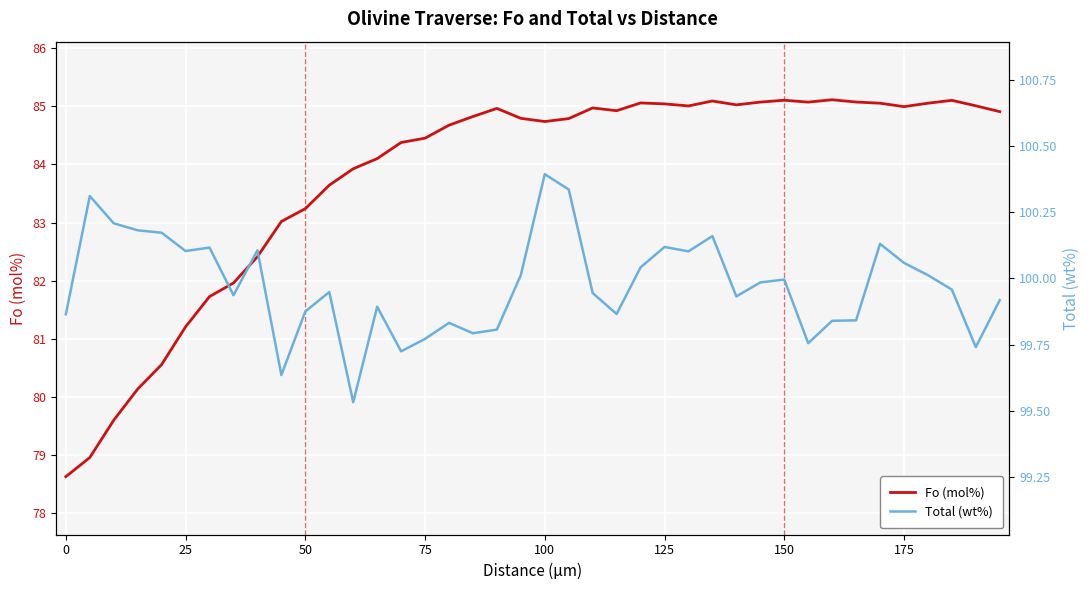

What is the lowest value of the Fo (mol%) series?

78.6